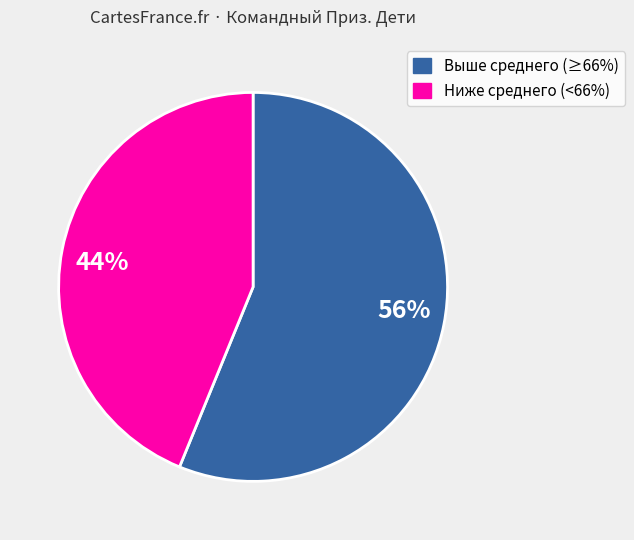

Is it true that 56% is 68% of the pie?

False